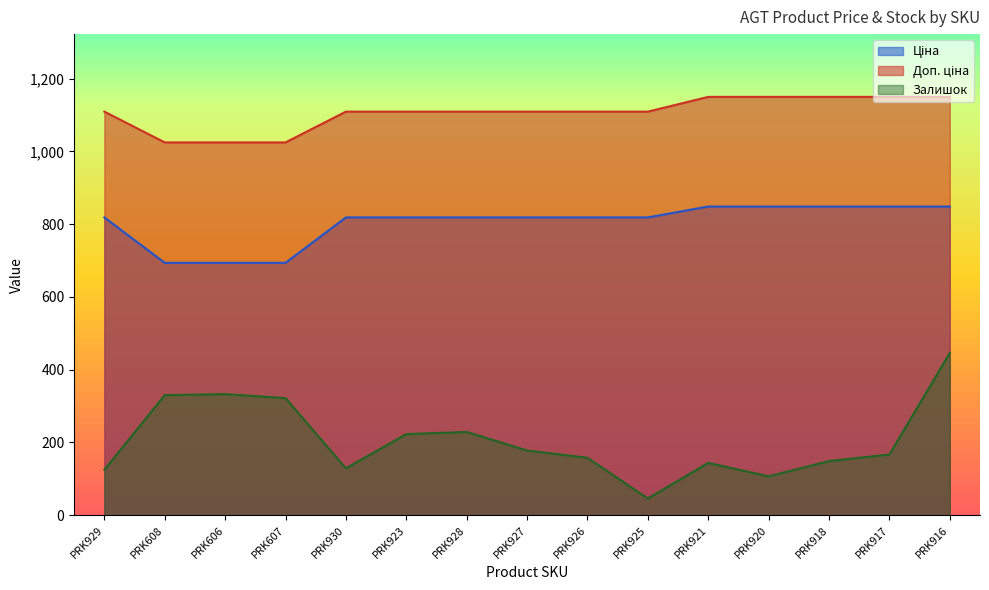

Which series has the largest range (max minus min)?

Залишок